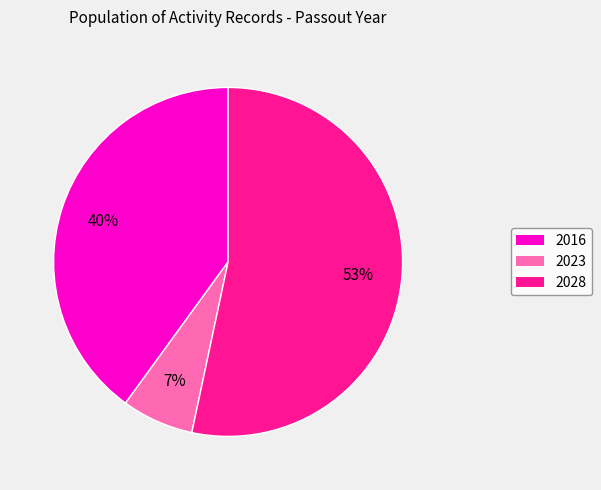

To the nearest percent, what percentage of the pie is 2016?

40%